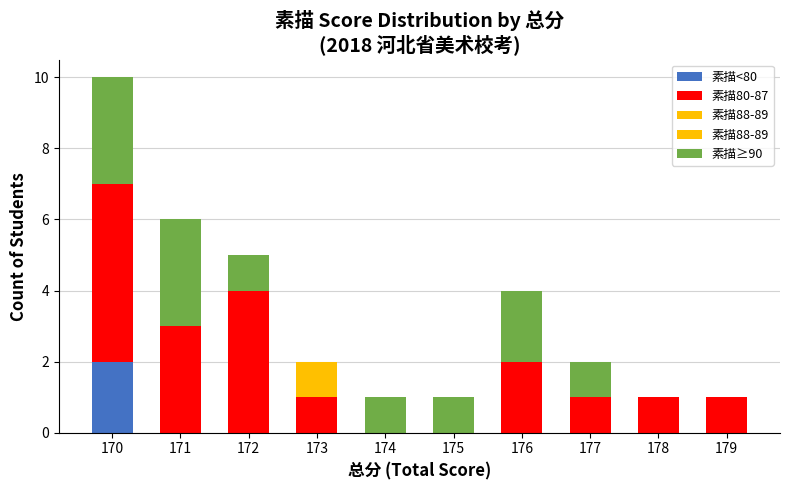

Are the bars grouped side by side (vs. stacked)?

No